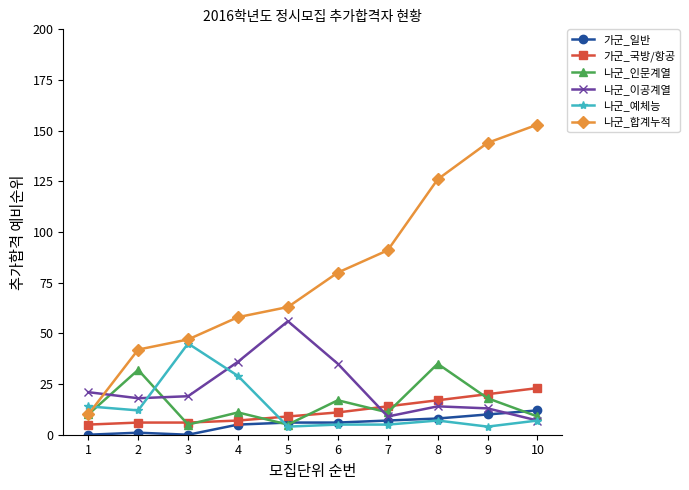

Where do 나군_합계누적 and 나군_이공계열 first cross each other?

1 and 2